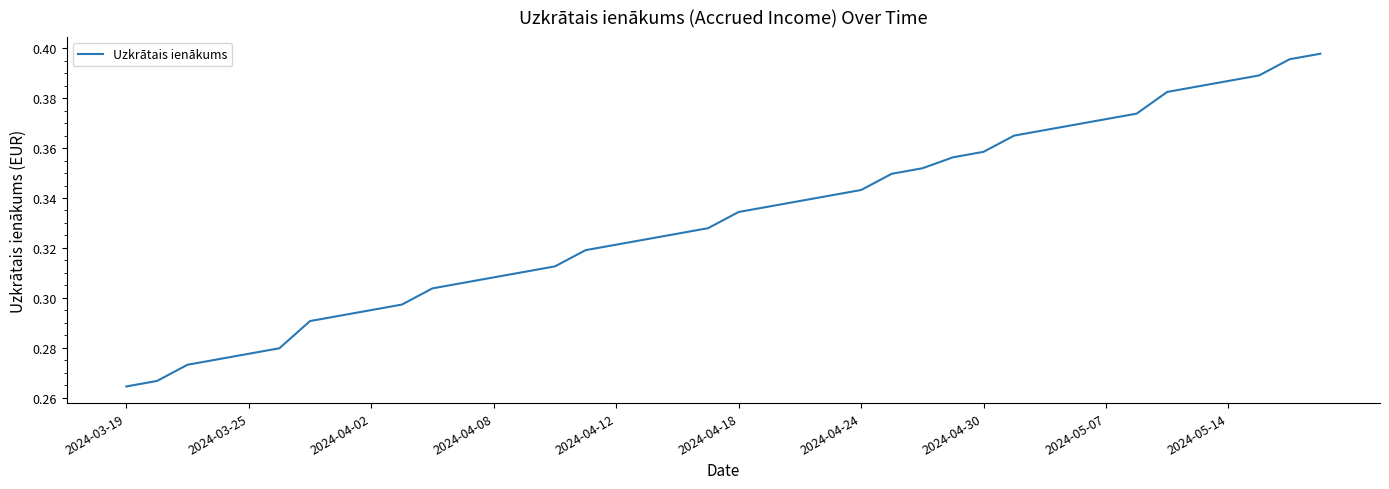

How many lines are shown in the chart?

1